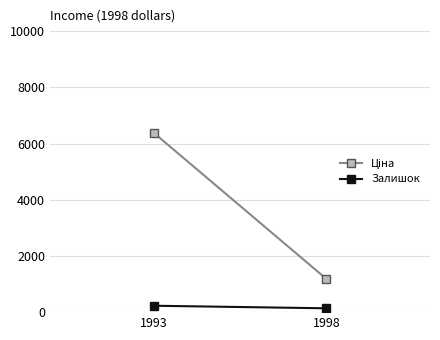

Is the value of Залишок at 1993 greater than the value of Ціна at 1993?

No